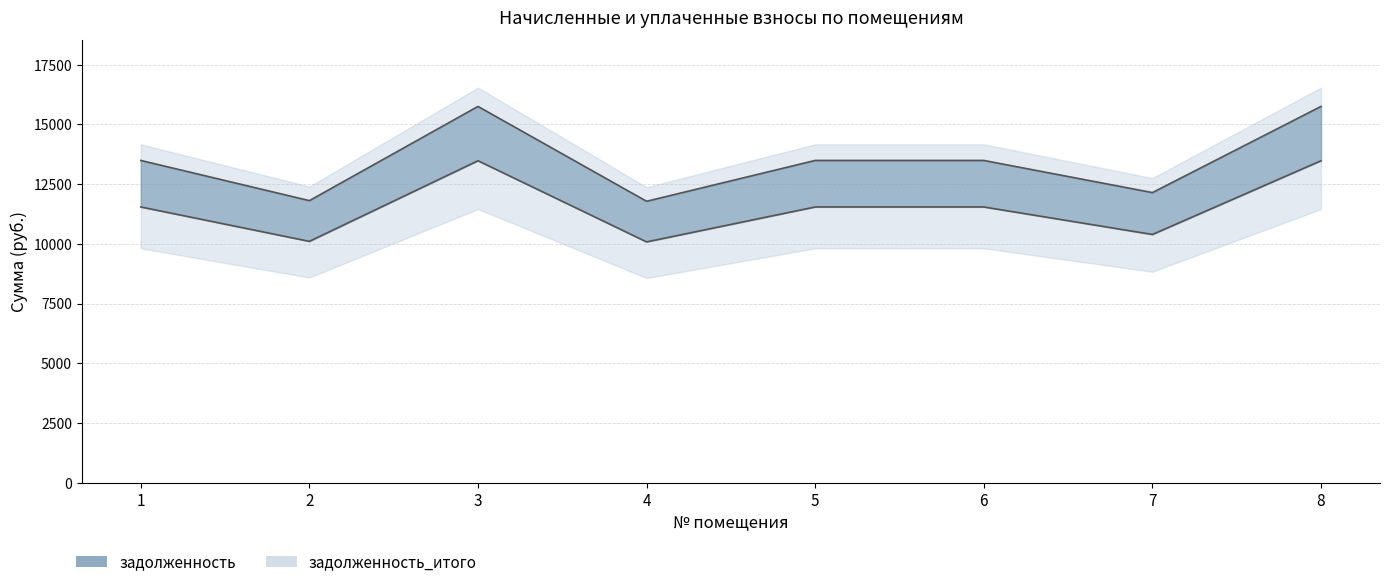

Rank the series by their maximum value, from highest to lowest.

задолженность_итого, задолженность